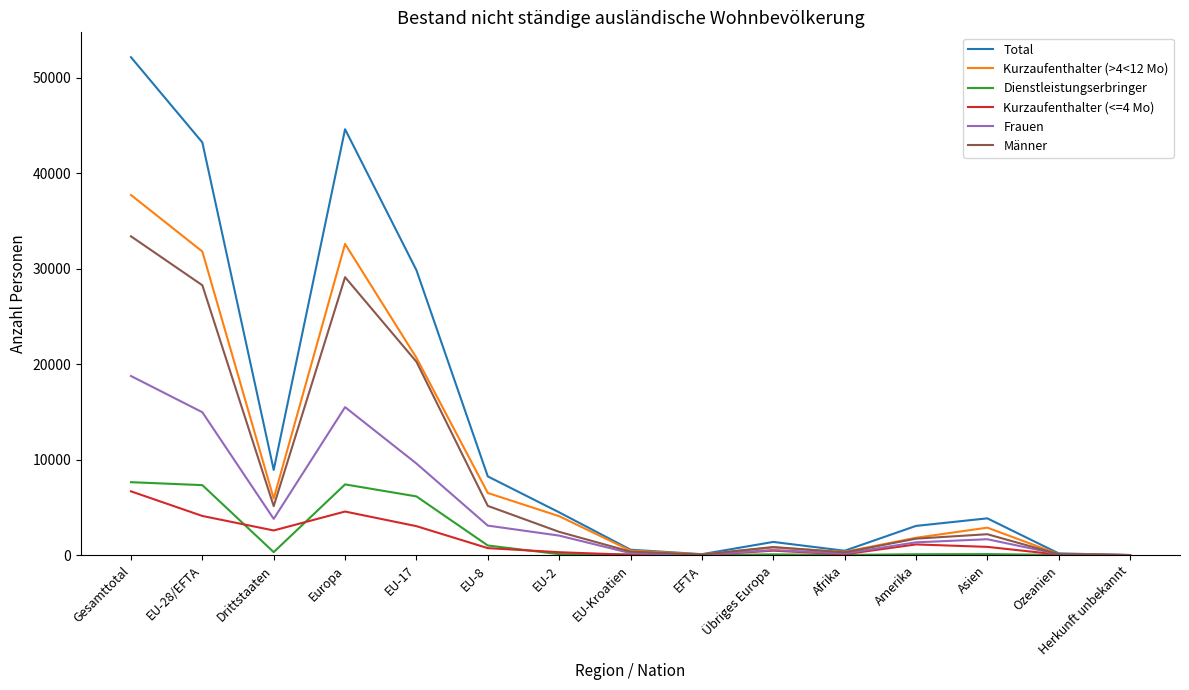

Which series changed the most between Gesamttotal and Amerika?

Total